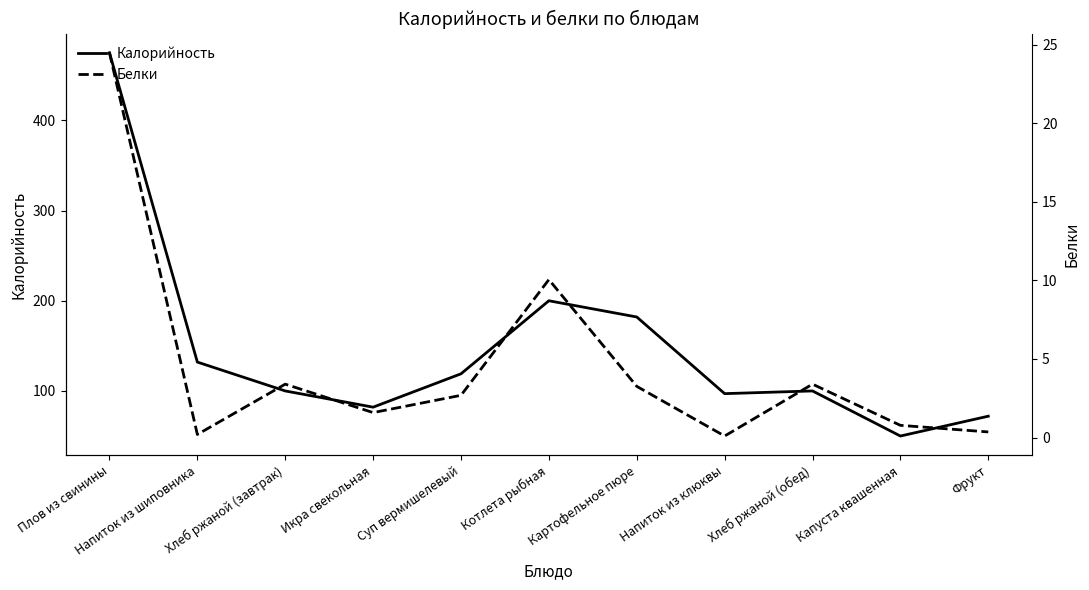

Is this an area chart (filled region under the line)?

No